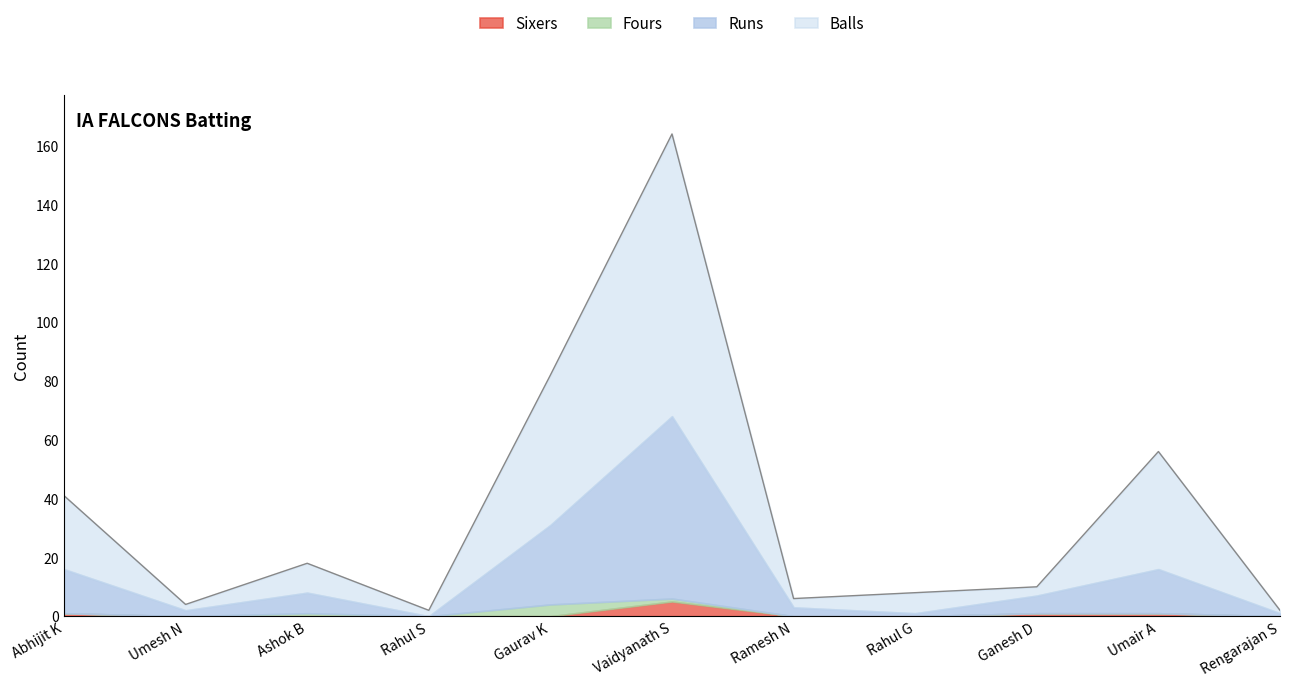

True or false: Fours has more than 1 interior local peaks.

True